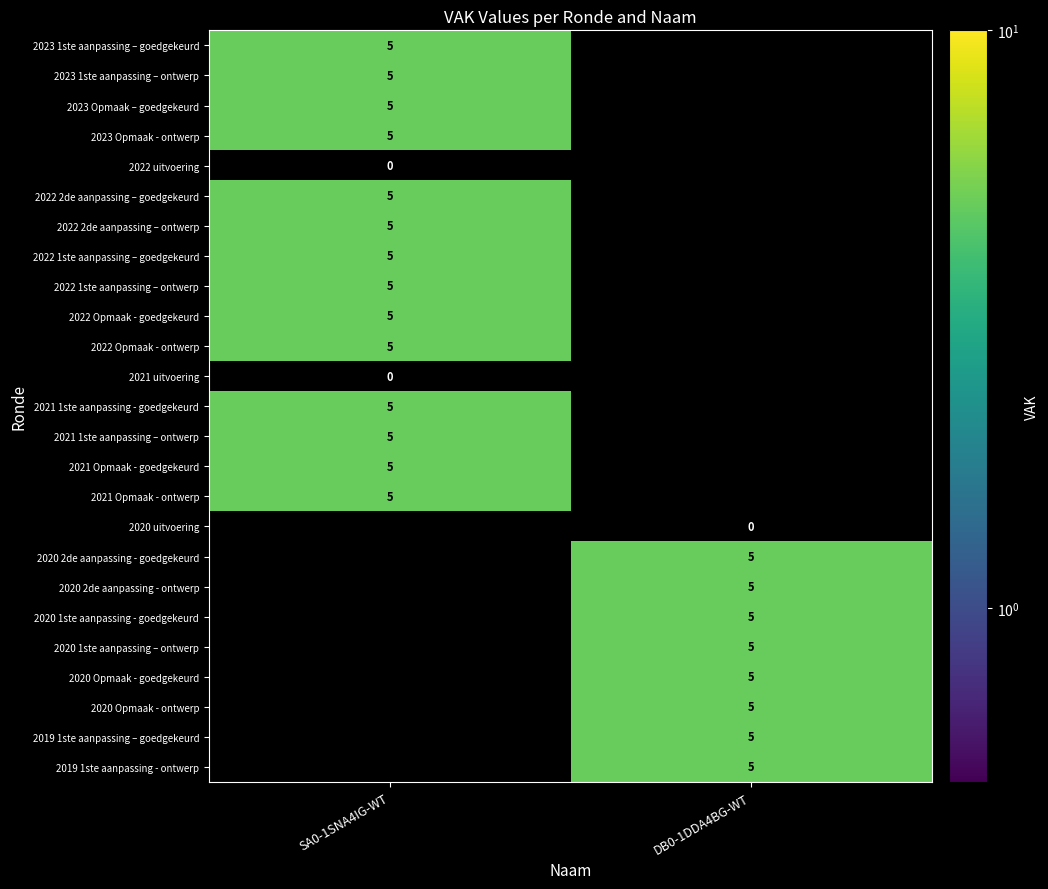

The 2021 Opmaak - ontwerp series shows 5 at SA0-1SNA4IG-WT. True or false?

True